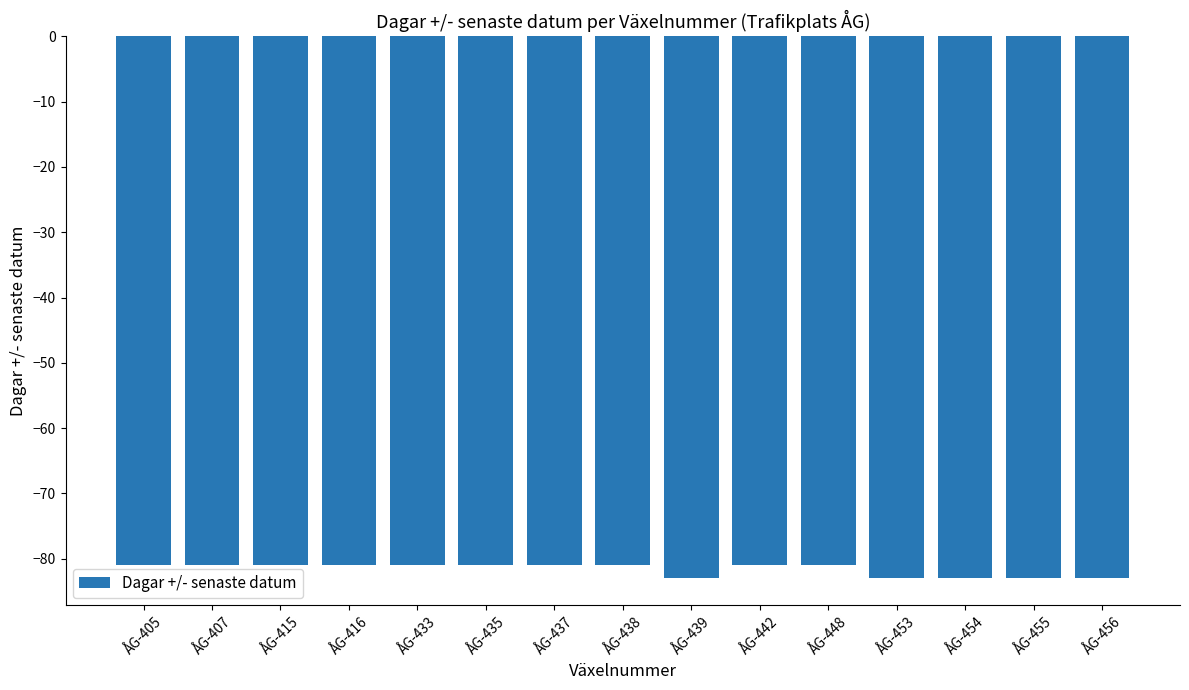

Reading left to right, transcribe all the data shown in this chart.

-81	-81	-81	-81	-81	-81	-81	-81	-83	-81	-81	-83	-83	-83	-83